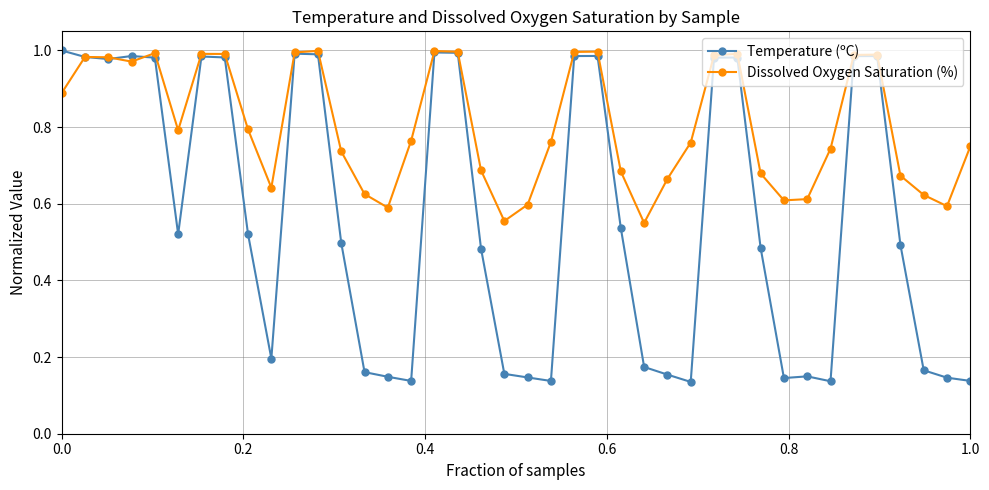

Which series has the largest range (max minus min)?

Temperature (ºC)